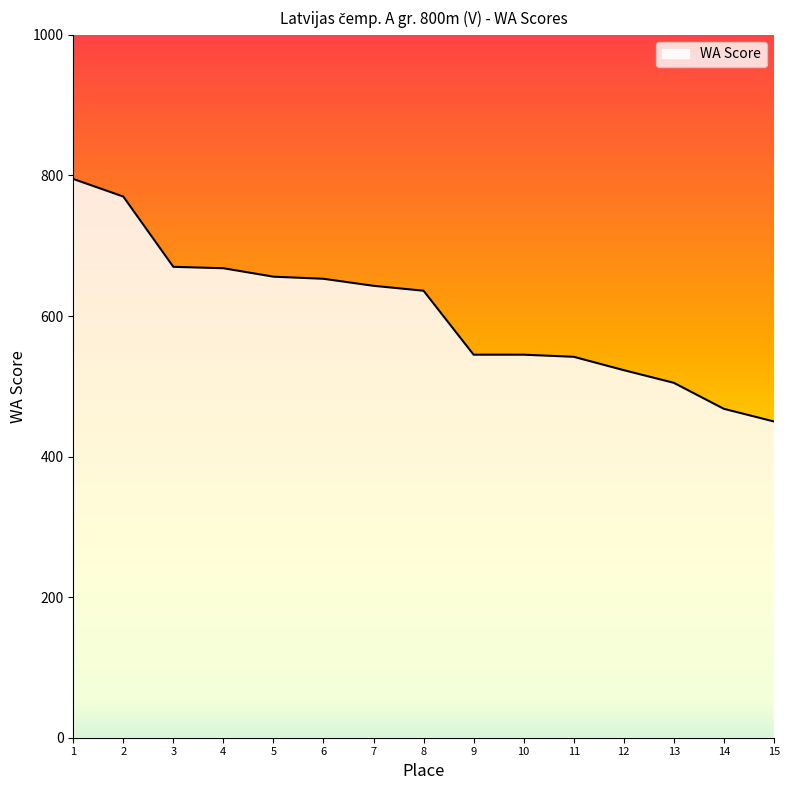

What is the difference between the maximum and minimum values?

345